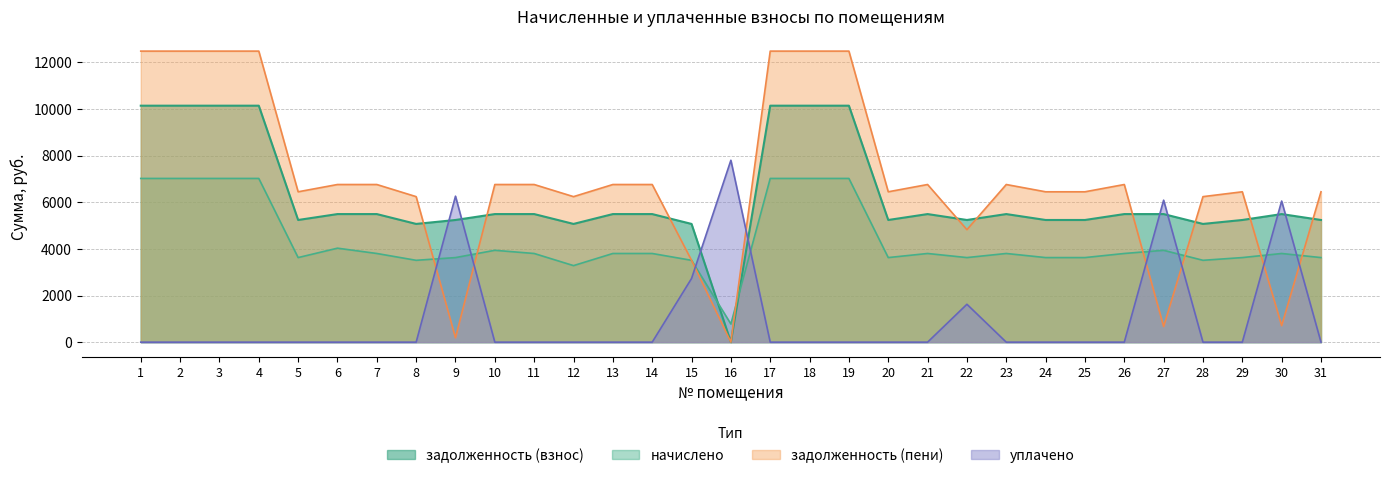

Between 12 and 24, which series saw the biggest shift?

начислено